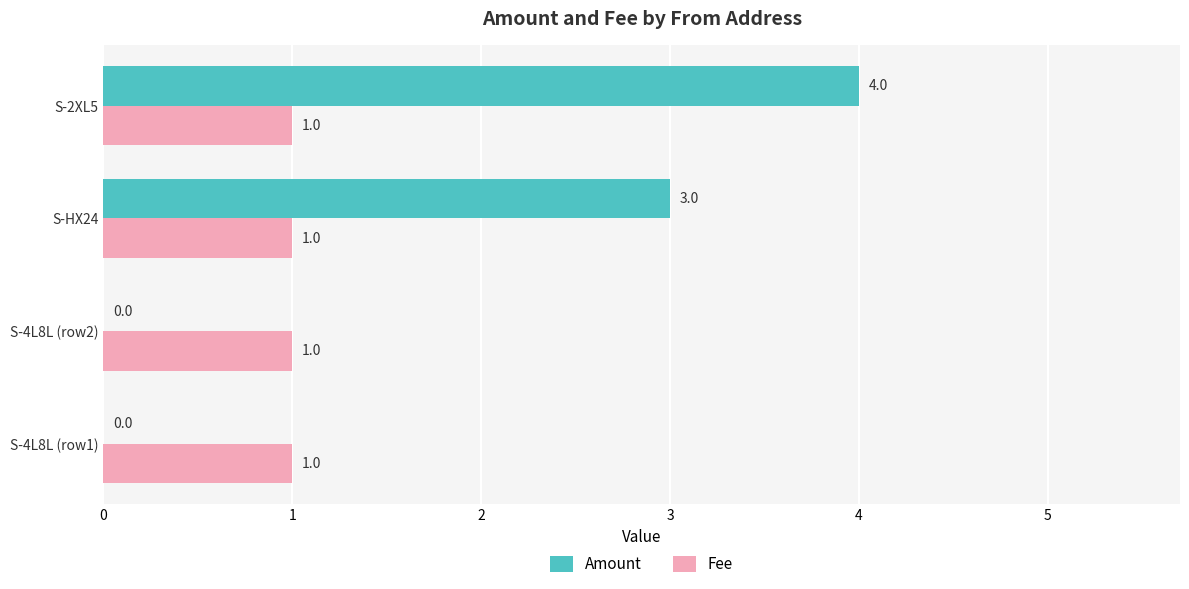

At which category is the sum across all series the highest?

S-2XL5